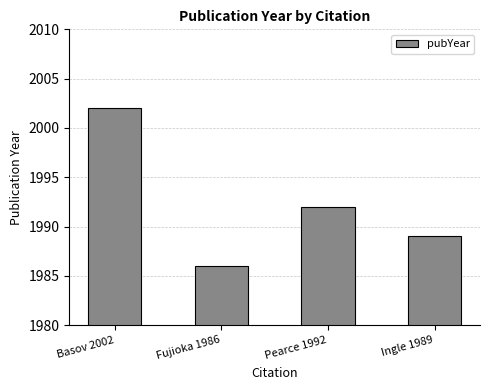

Which category has the lowest value across all series?

Fujioka 1986